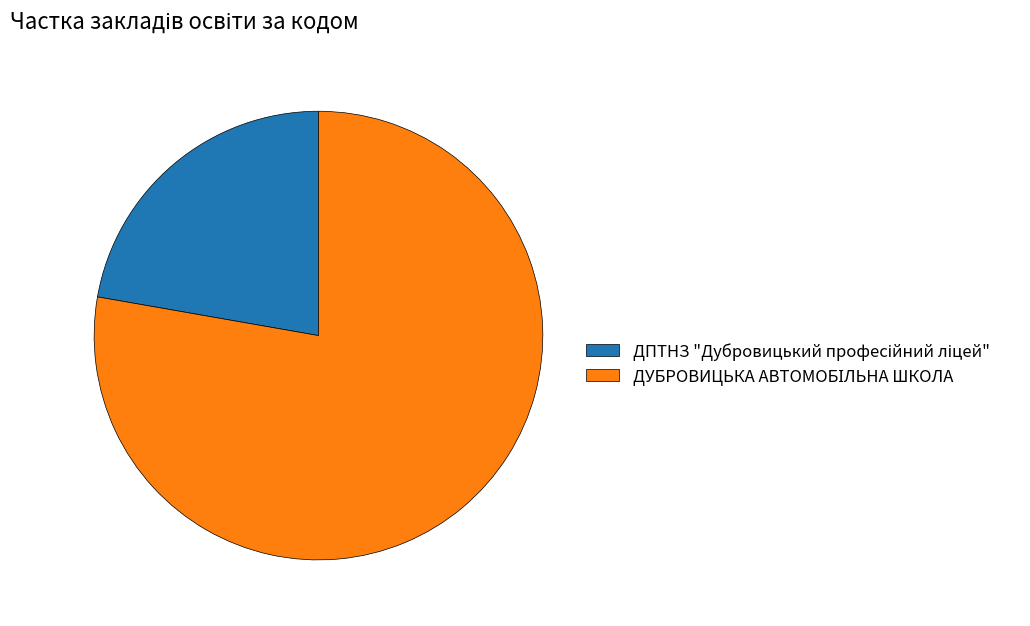

Is there any slice that represents more than half of the pie?

Yes